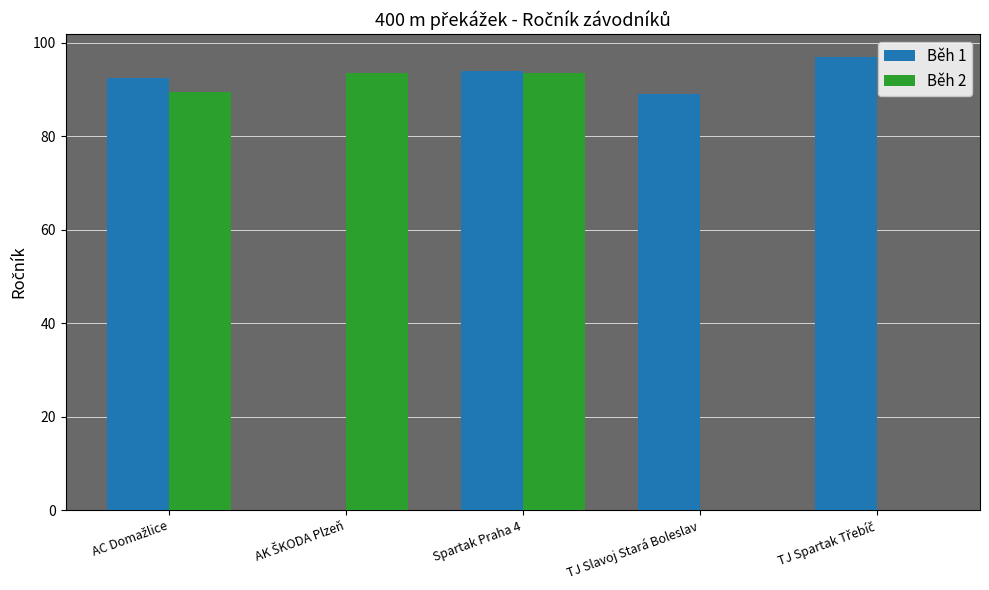

What are all the series names shown in the legend?

Běh 1, Běh 2